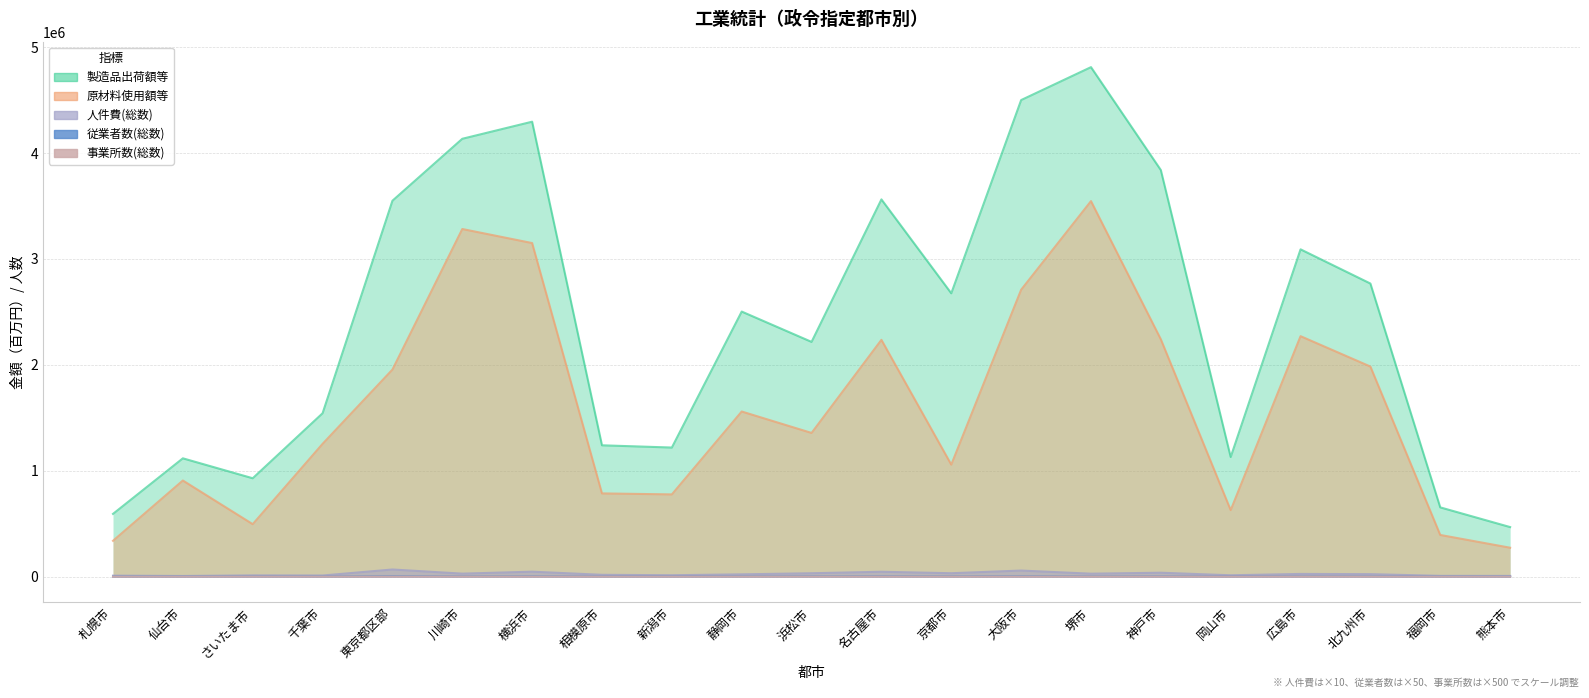

Which label corresponds to the largest value in the chart?

堺市